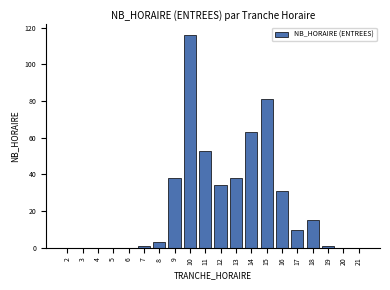

Reading left to right, what are all the values shown in this chart?

2=0	3=0	4=0	5=0	6=0	7=1	8=3	9=38	10=116	11=53	12=34	13=38	14=63	15=81	16=31	17=10	18=15	19=1	20=0	21=0